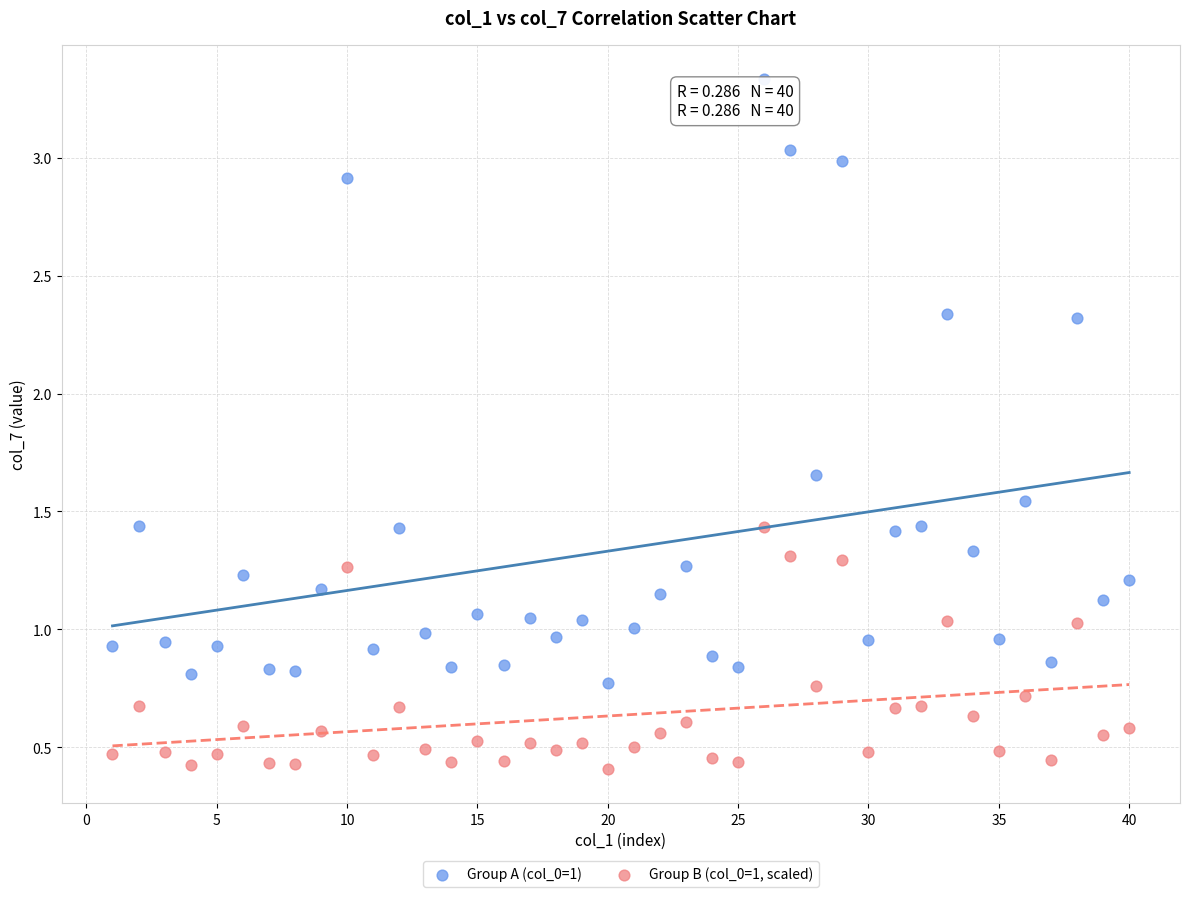

Which series has the widest spread of Y values?

Group A (col_0=1)